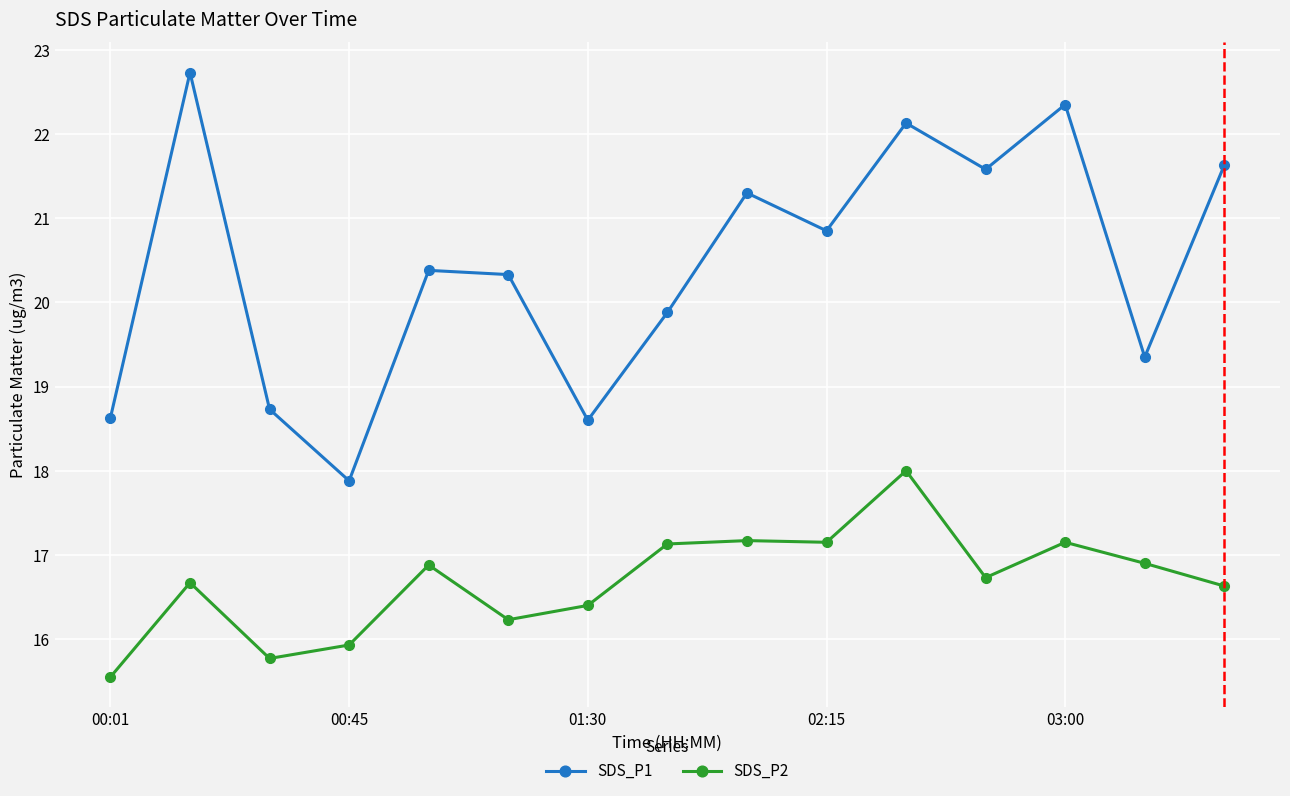

Which series has the largest total across all categories?

SDS_P1